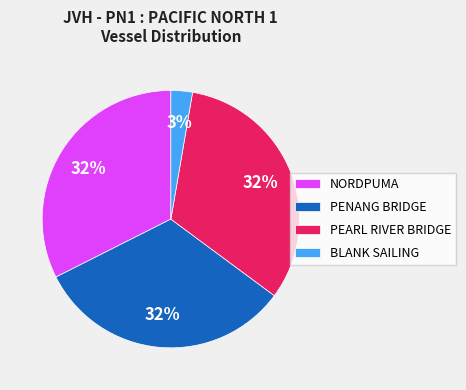

Which slice is the smallest?

BLANK SAILING